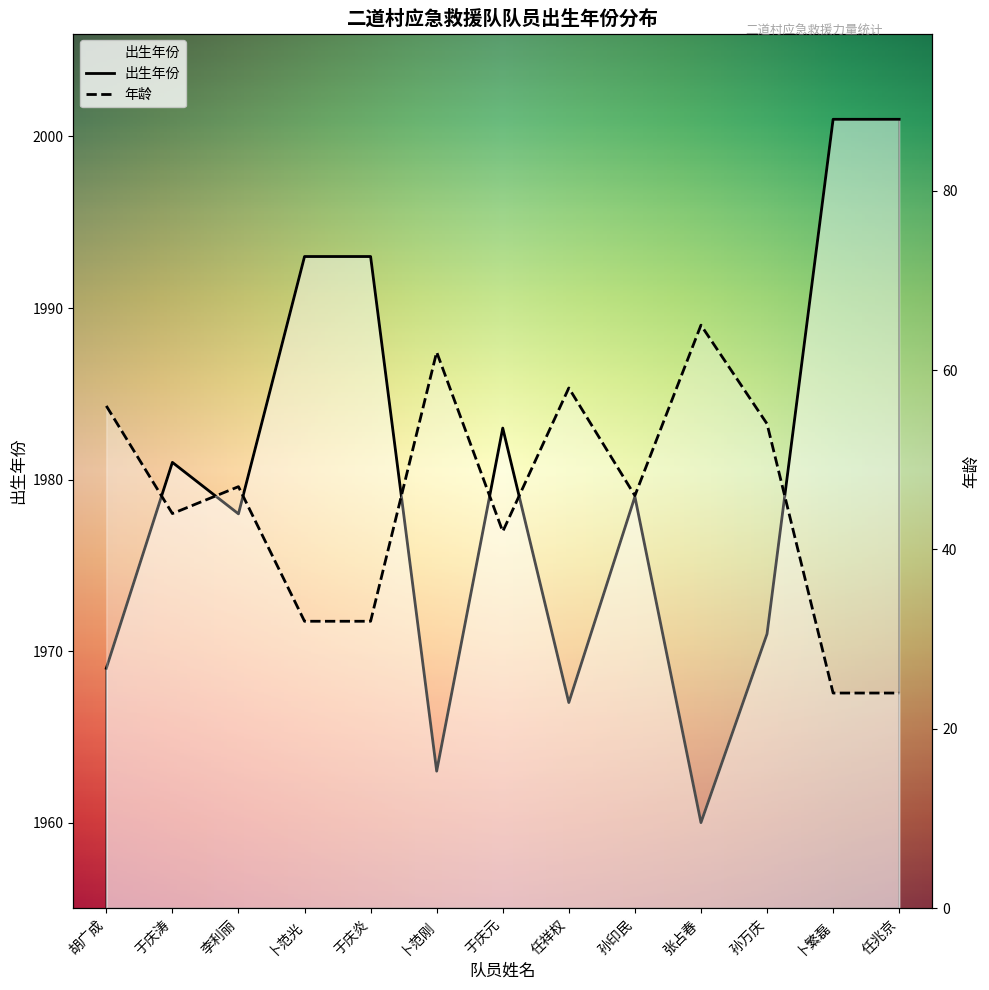

The value at 胡广成 is 1084. True or false?

False